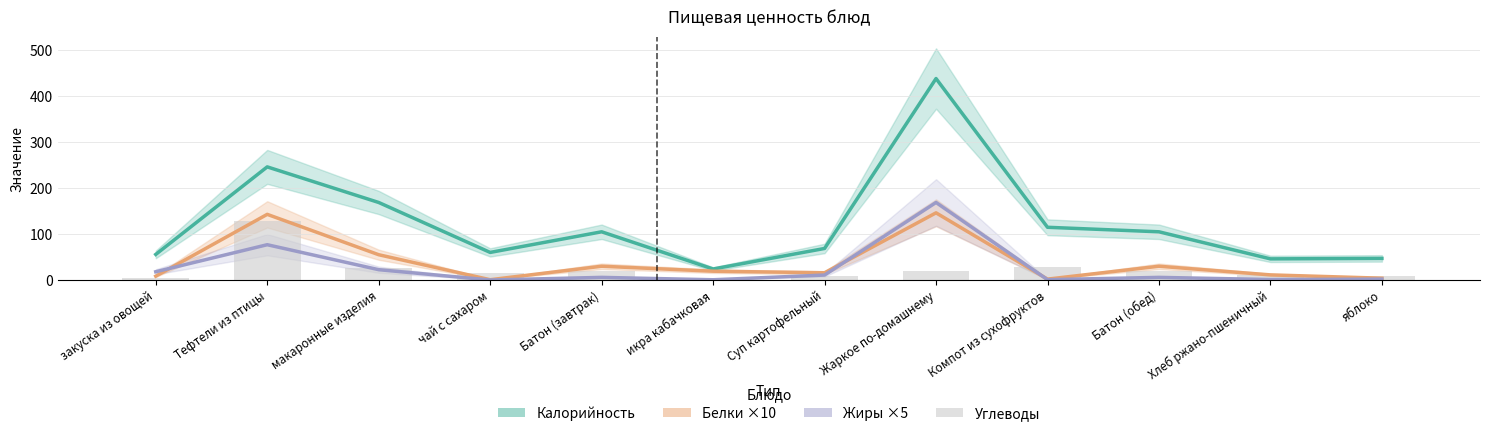

Are the bars horizontal?

No